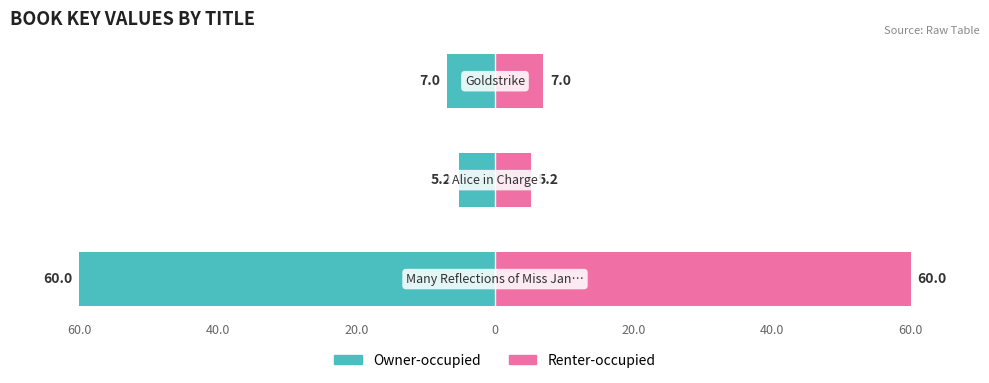

Which series has the largest total across all categories?

Renter-occupied